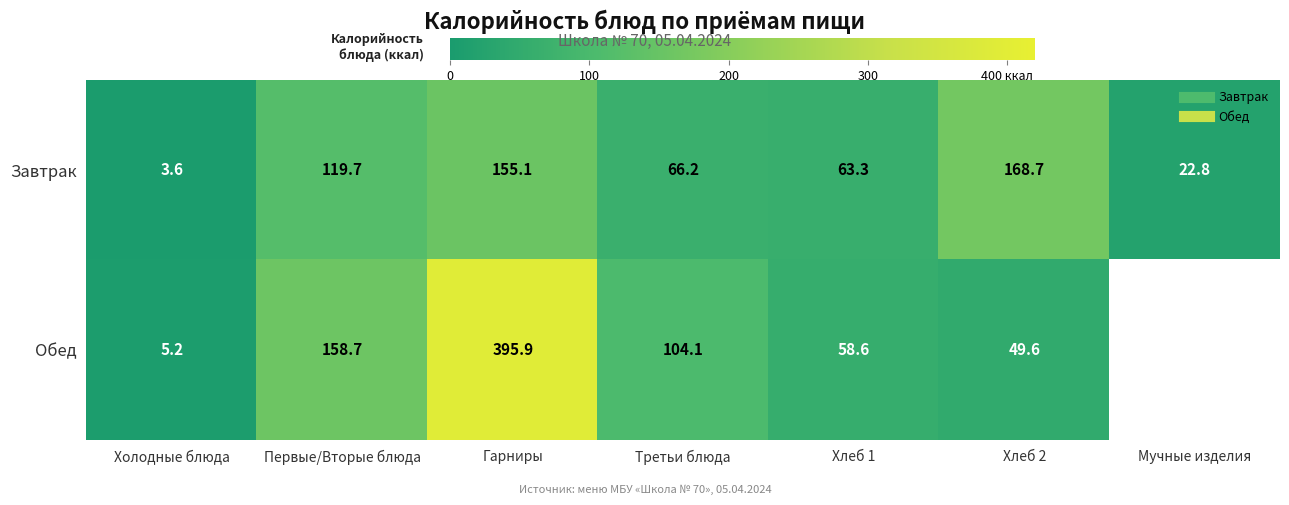

List the series in order of their peak value, highest first.

Обед, Завтрак